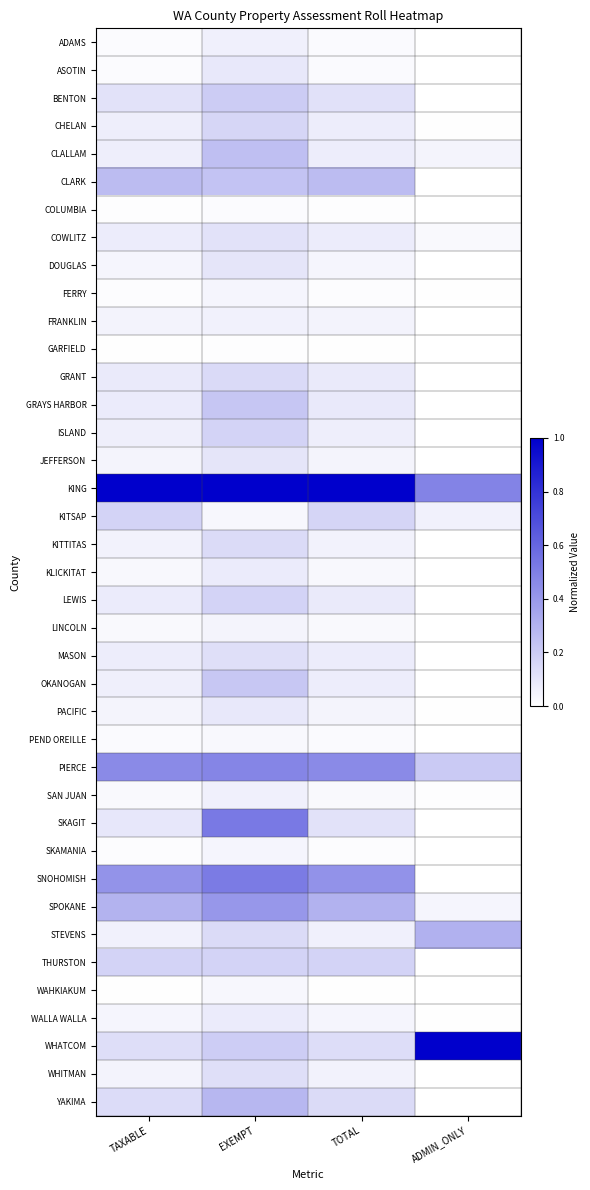

At which category does the chart reach its minimum across all series?

ADMIN_ONLY